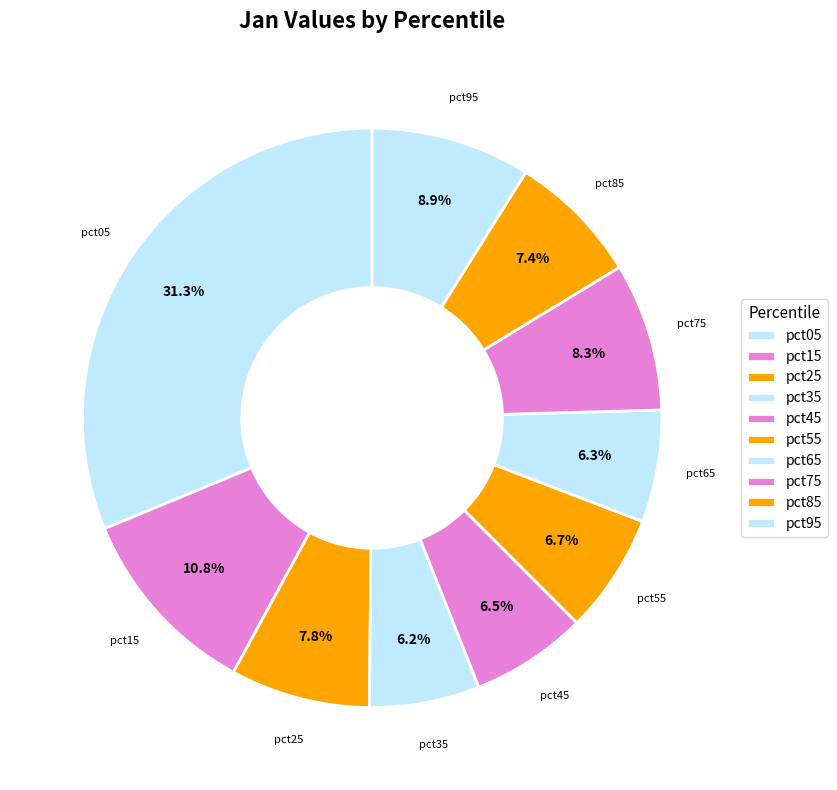

Is there a majority slice in this chart?

No